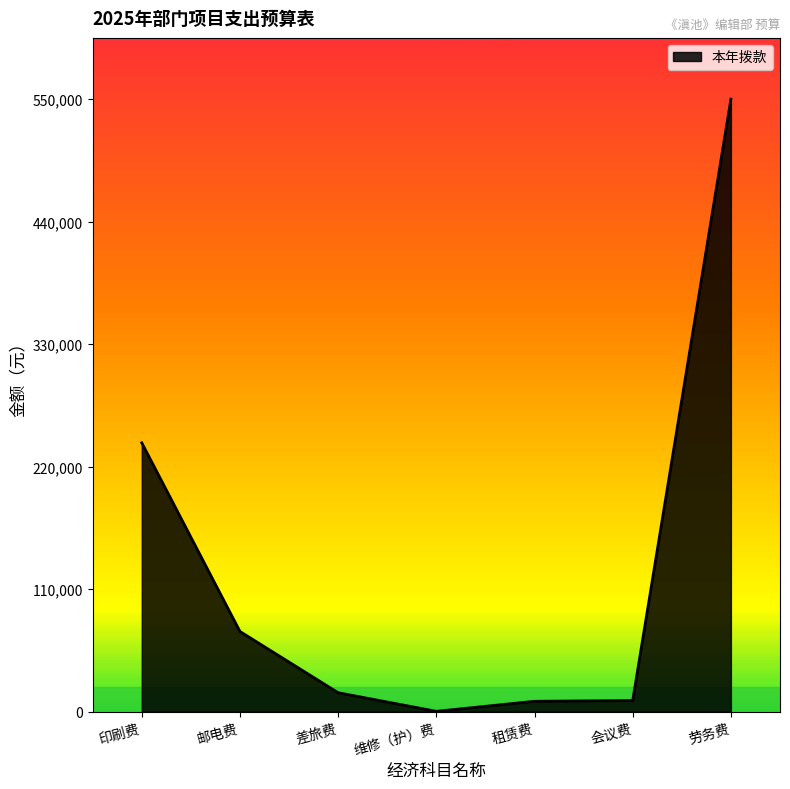

What is the average value?

128571